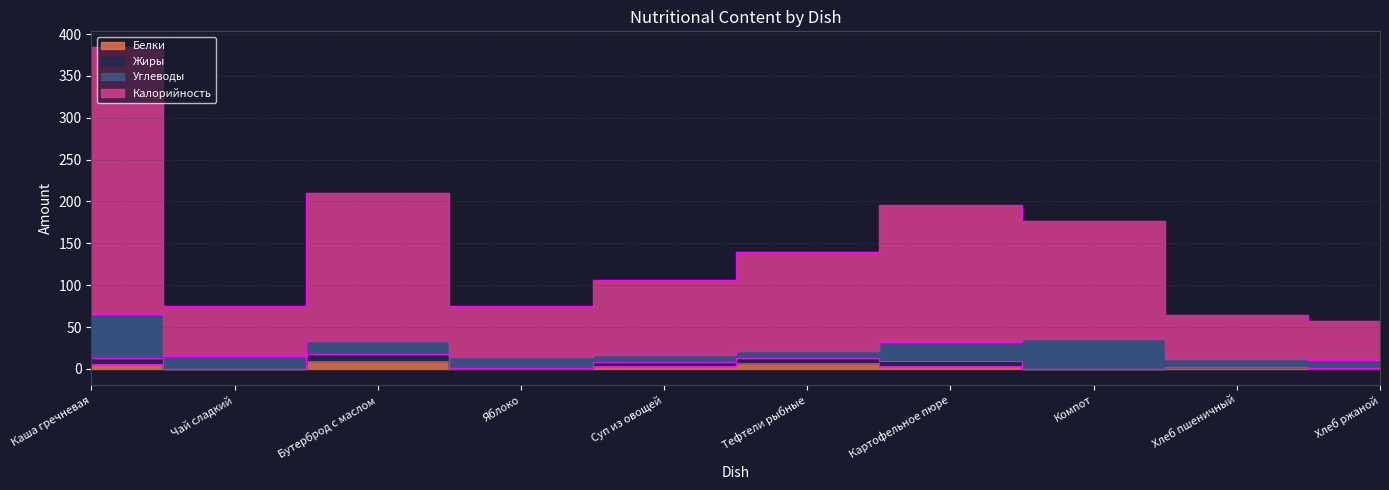

What is the sum of all Белки values?

33.1